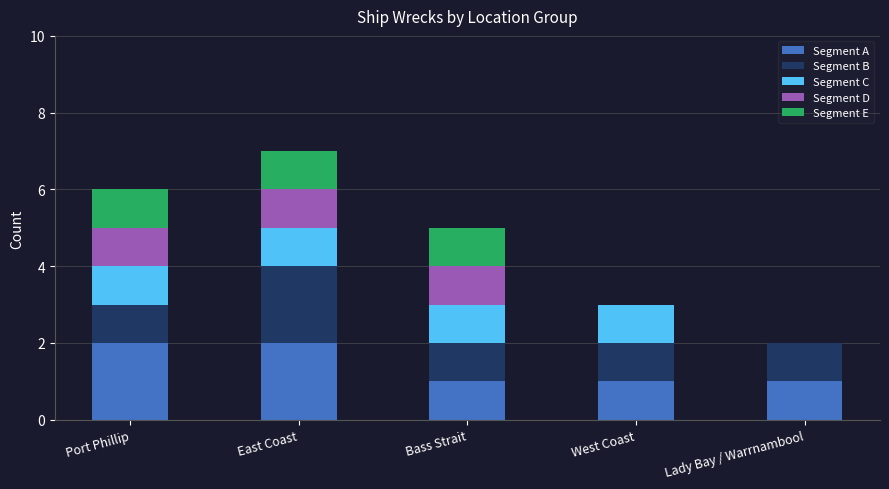

What is the total value across all series at Bass Strait?

5